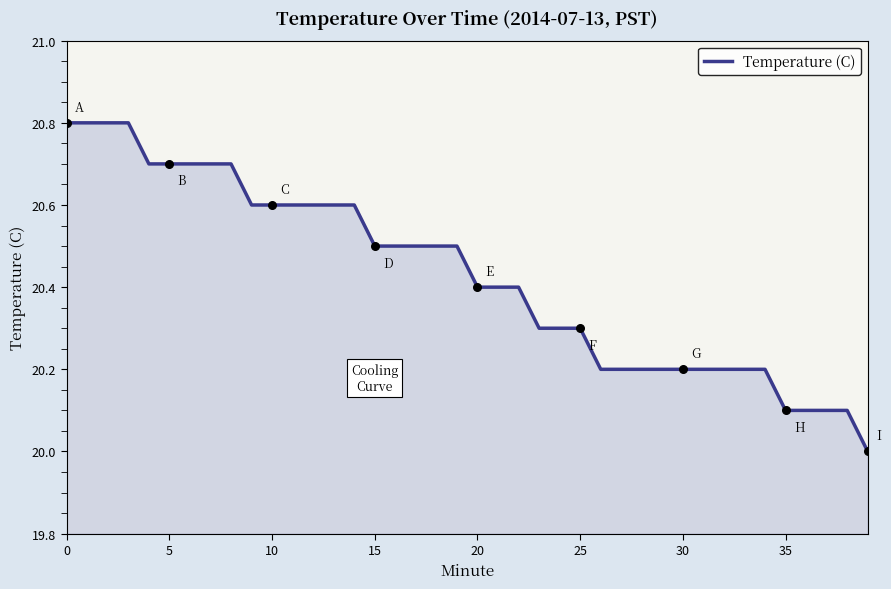

What is the difference between the maximum and minimum values?

0.8